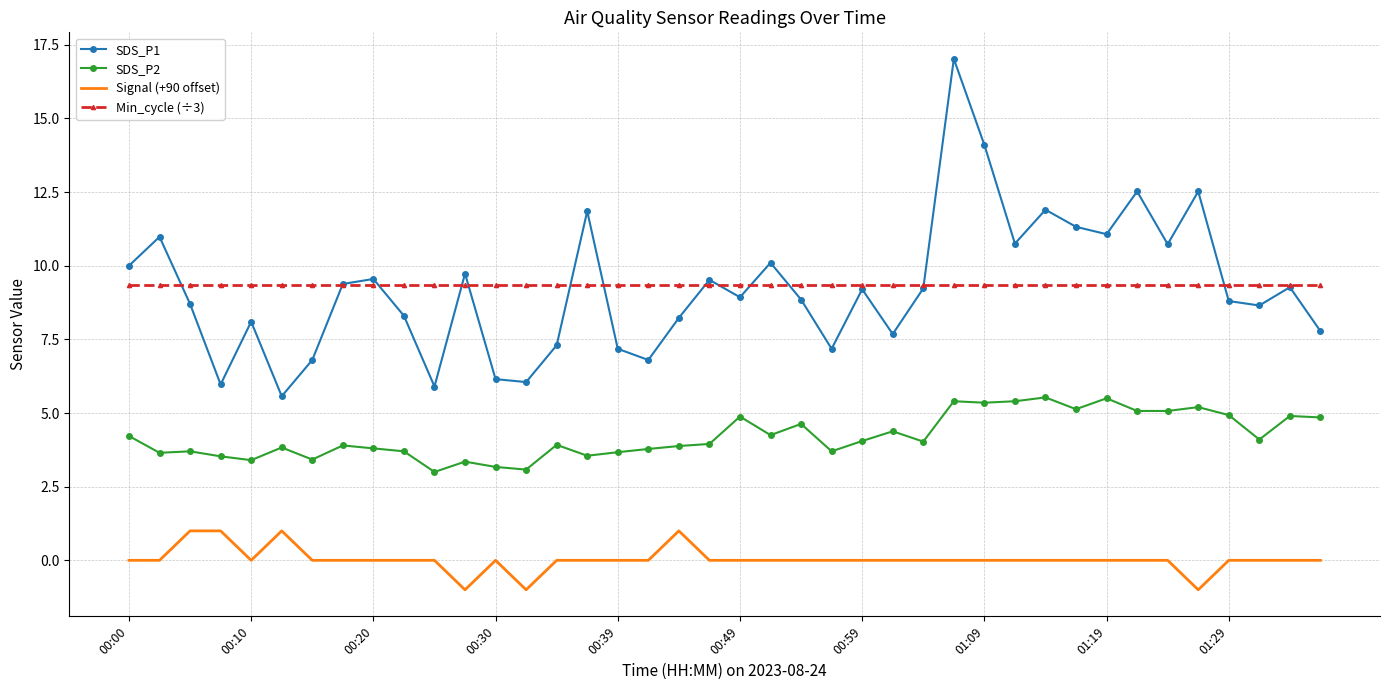

True or false: SDS_P2 and Min_cycle (÷3) intersect in this chart.

False